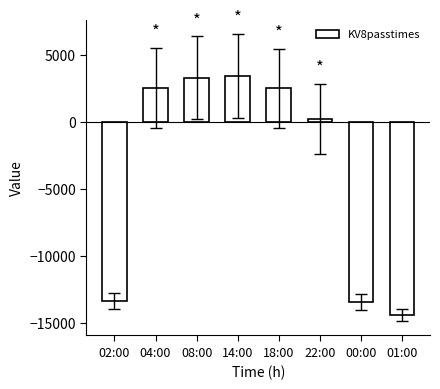

What is the difference between the values at 18:00 and 01:00?

16896.0